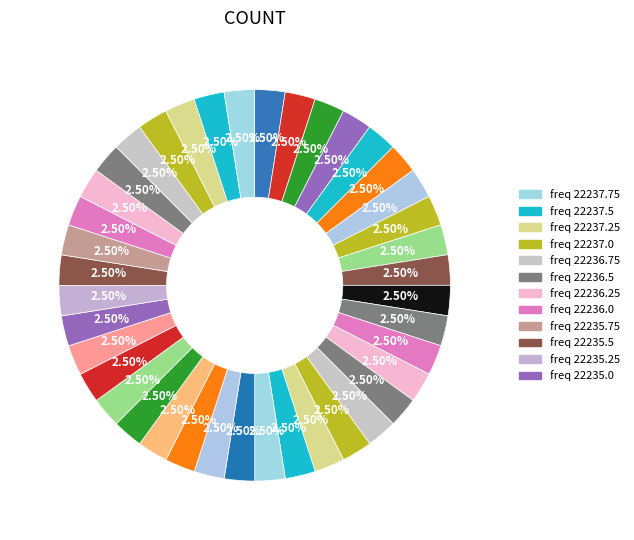

Count the number of slices in the pie.

40